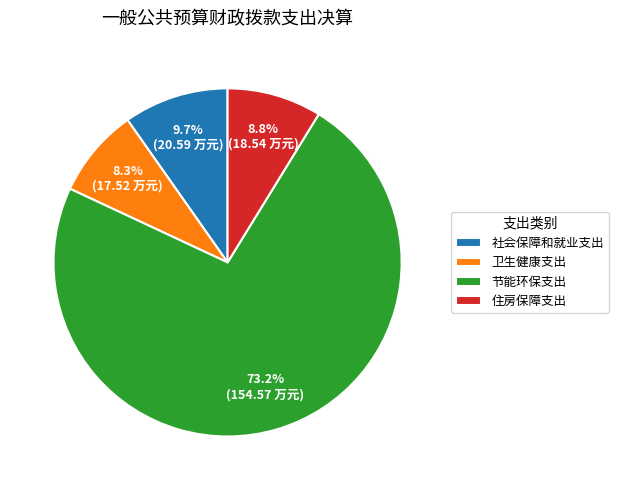

Is it true that 住房保障支出 is 9% of the pie?

True